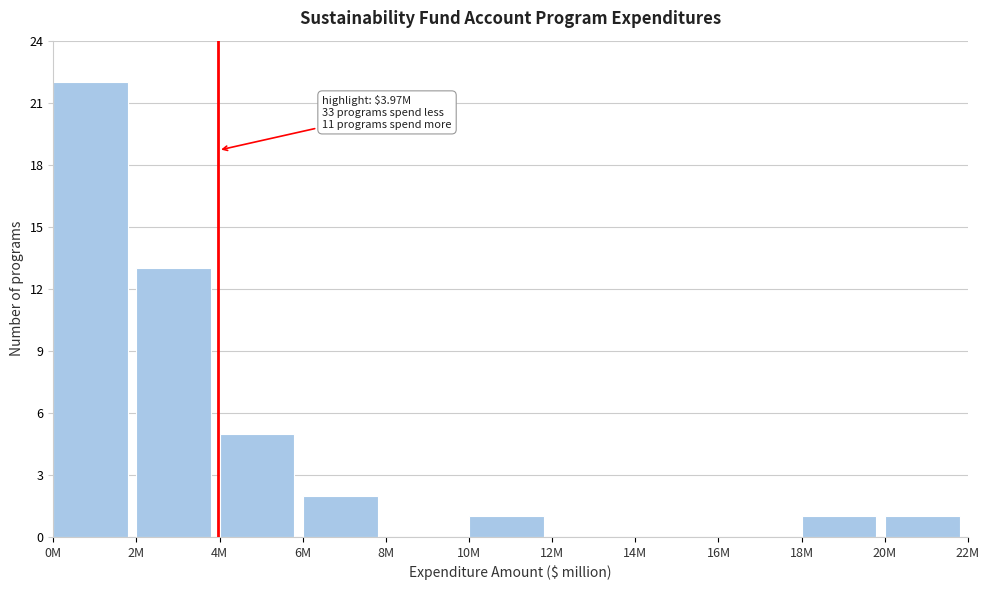

Reading left to right, list all the values displayed in this chart.

0M=22	2M=13	4M=5	6M=2	8M=0	10M=1	12M=0	14M=0	16M=0	18M=1	20M=1